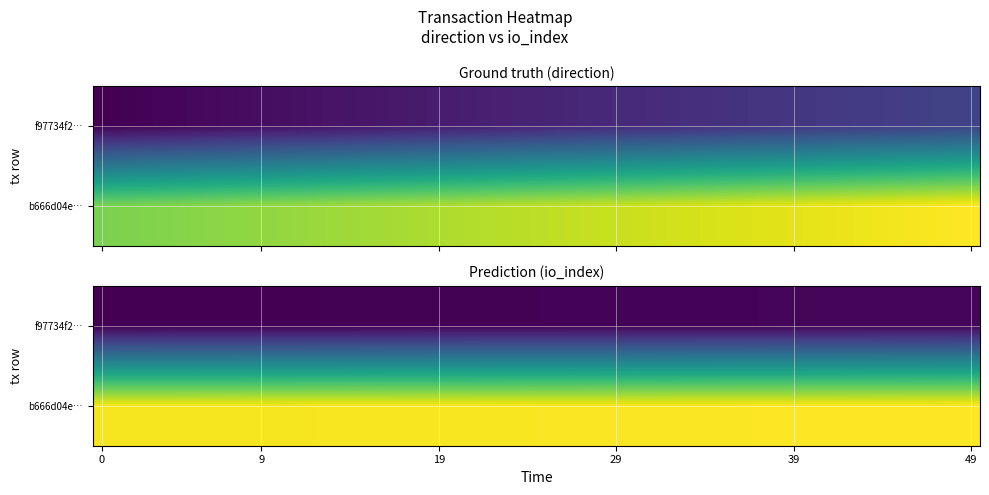

Reading right to left, transcribe all the data shown in this chart.

f97734f20a514e76c455c11165acacc7e834f56: 12	-1
b666d04e1e22a1fd63a663b54ff864446513750: 31	1